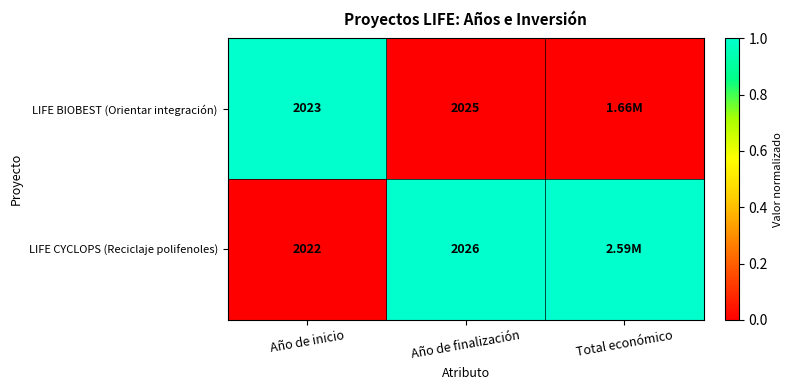

At Año de inicio, list the series in order from largest to smallest.

LIFE BIOBEST (Orientar integración), LIFE CYCLOPS (Reciclaje polifenoles)